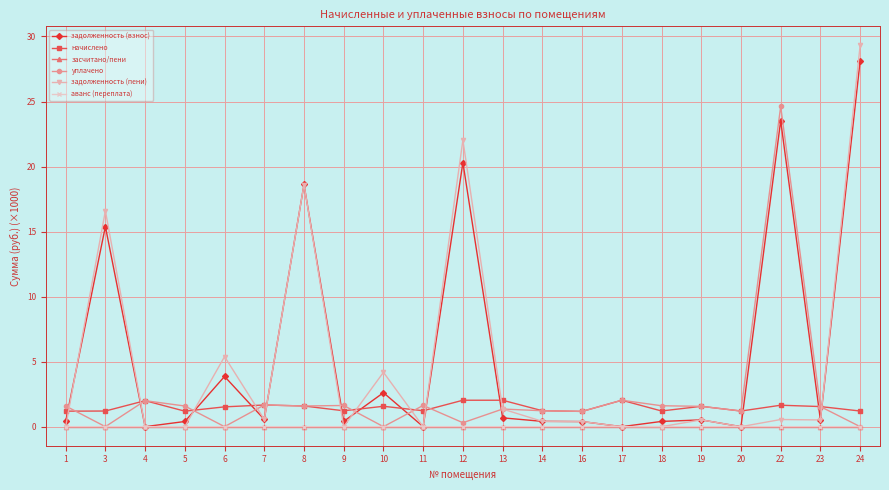

True or false: начислено and засчитано/пени cross at least once.

False